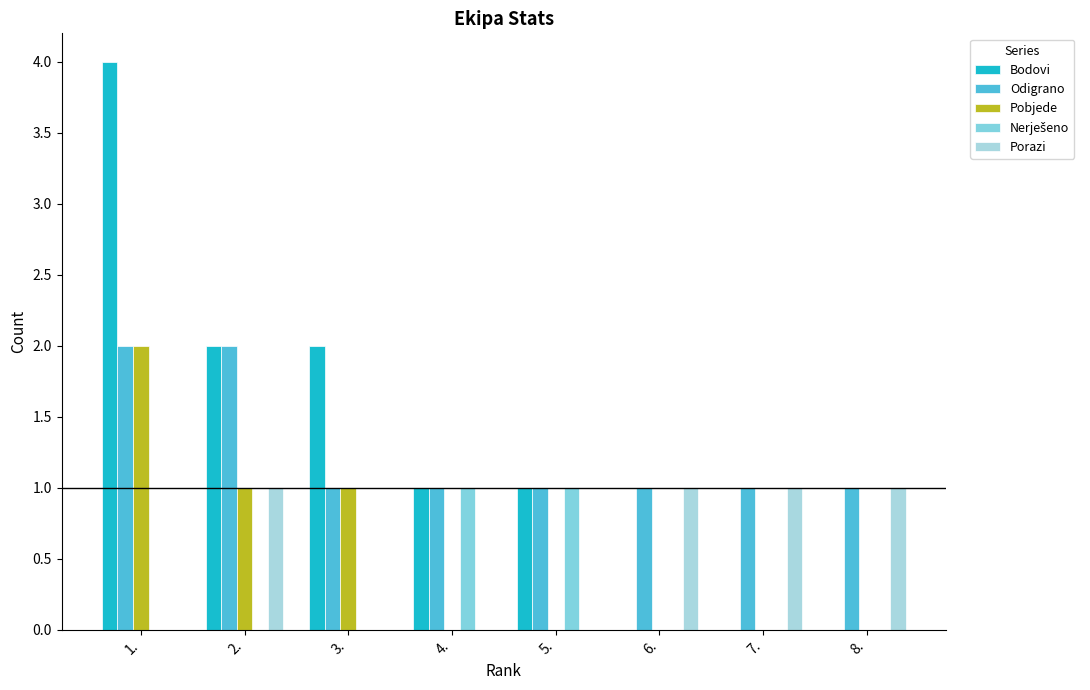

At which category is the sum across all series the highest?

1.